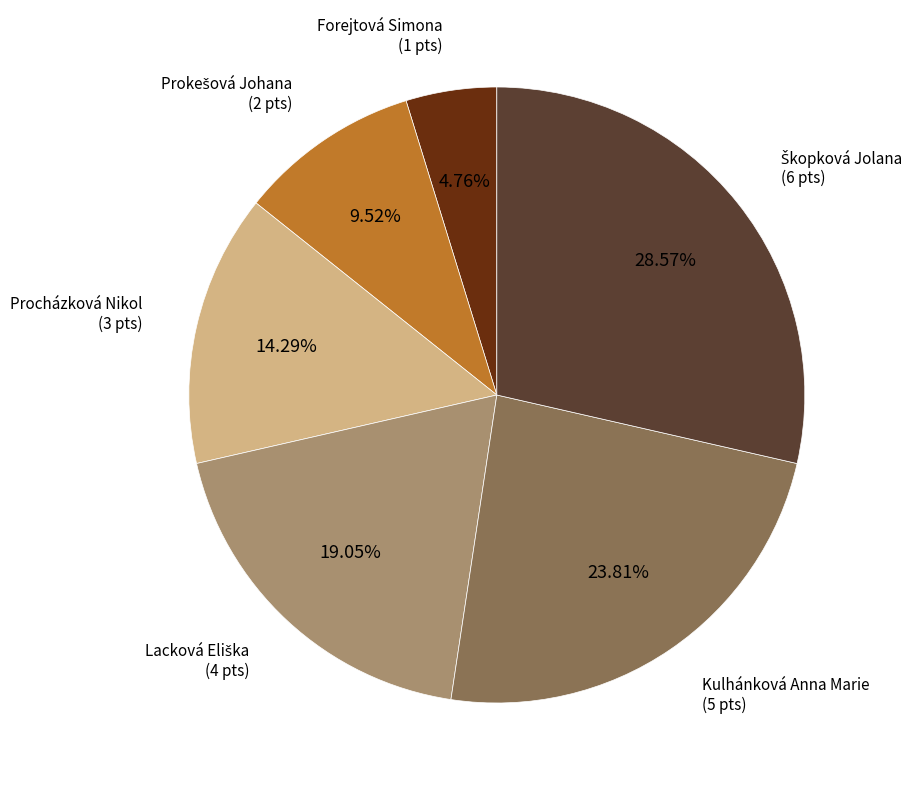

Which category has the smallest portion of the pie?

Forejtová Simona